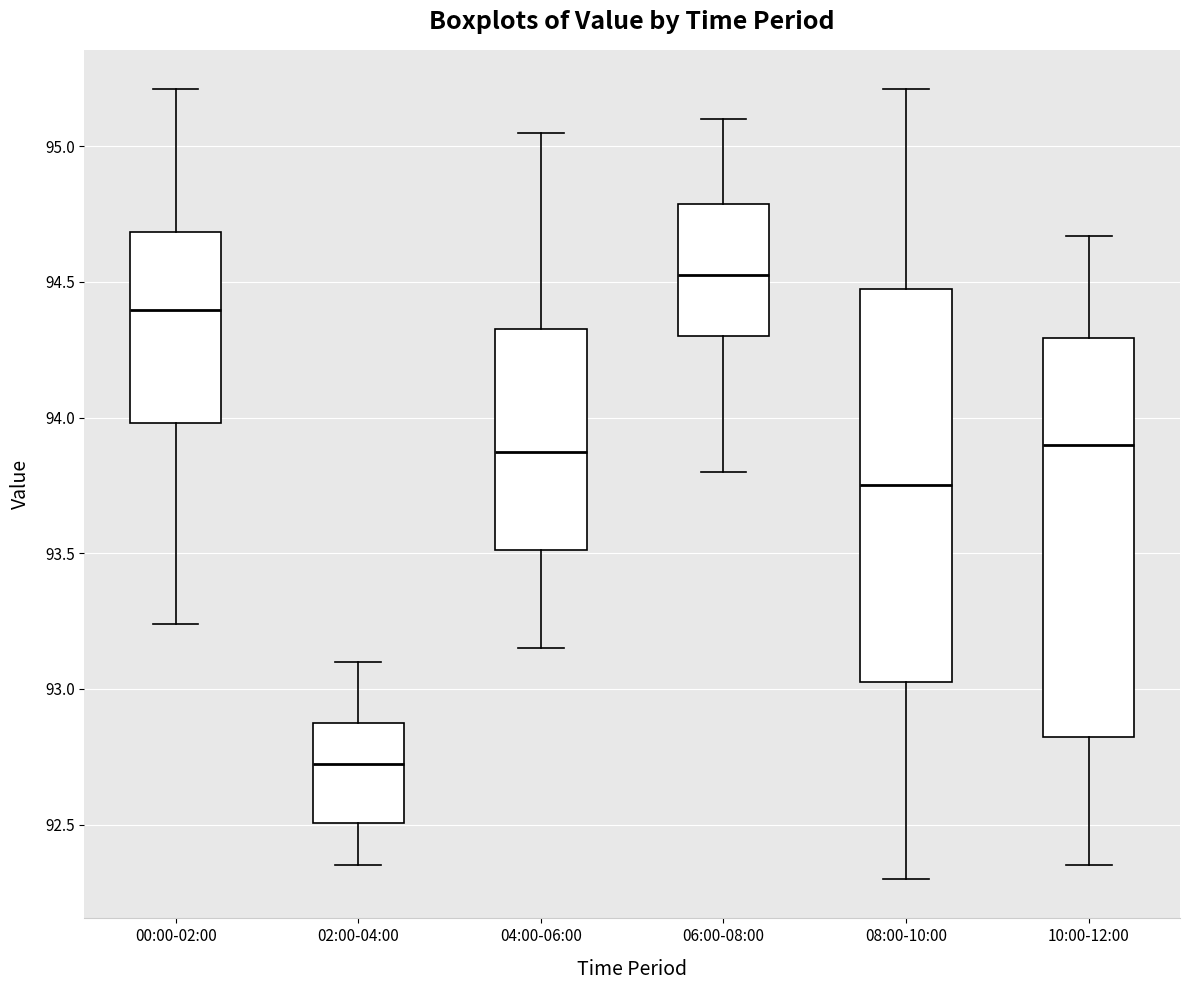

Where does the lower whisker of the box for 08:00-10:00 end on the y-axis? The values are not printed on the chart, so give them approximately, as read against the axis.

92.30